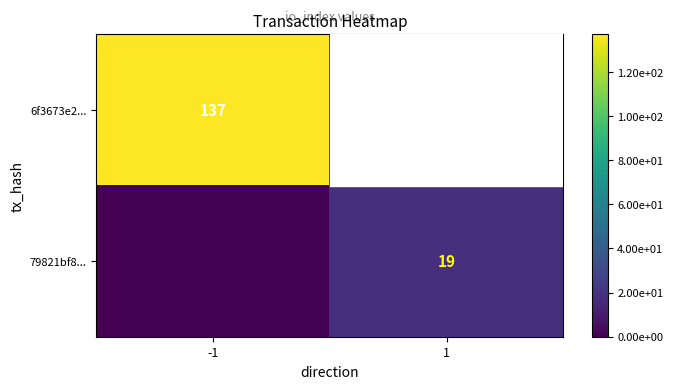

The value of 79821bf8... at 1 is 12. True or false?

False